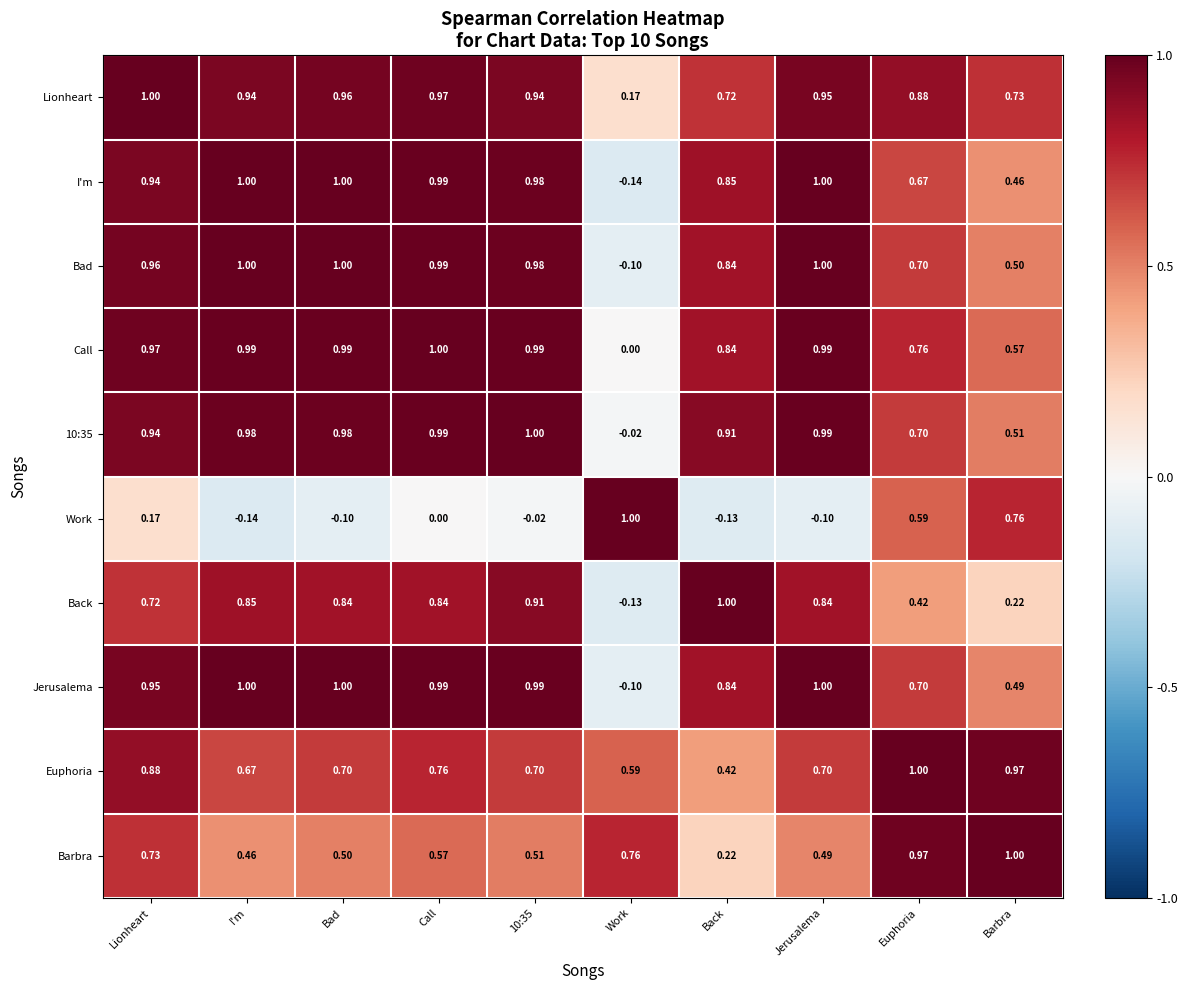

Where is 10:35 nearest to the value 0?

Work